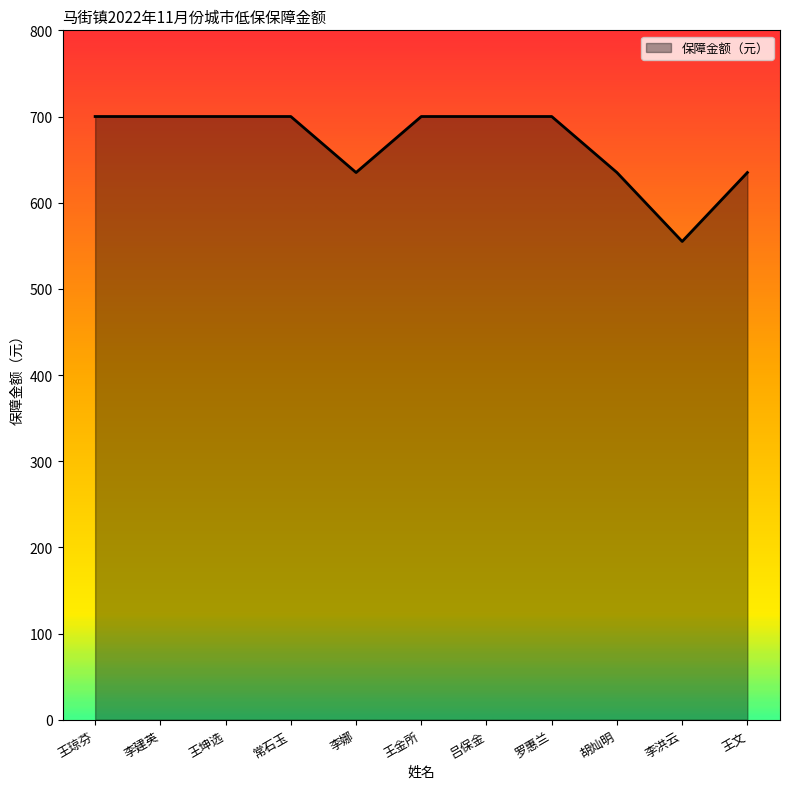

Reading right to left, extract all data points from this chart.

王文=635	李洪云=555	胡灿明=635	罗惠兰=700	吕保金=700	王金所=700	李娜=635	常石玉=700	王坤选=700	李建英=700	王琼芬=700